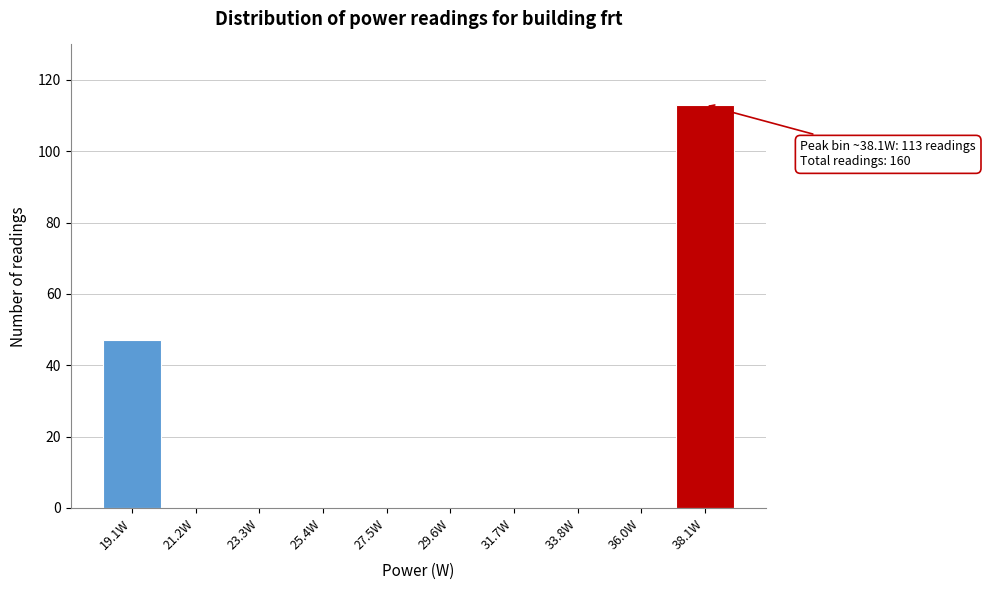

Which range on the x-axis has the tallest bar?

37.0 to 39.0